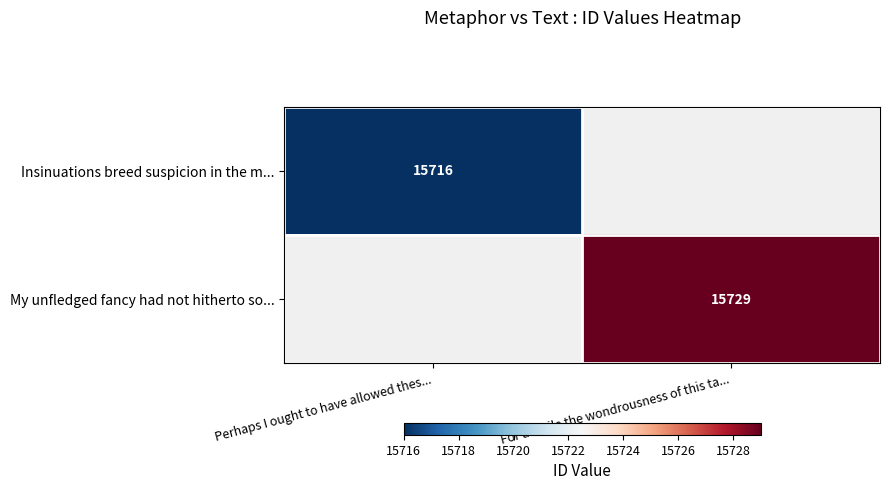

The value of My unfledged fancy had not hitherto so... at For a while the wondrousness of this ta... is 7889. True or false?

False